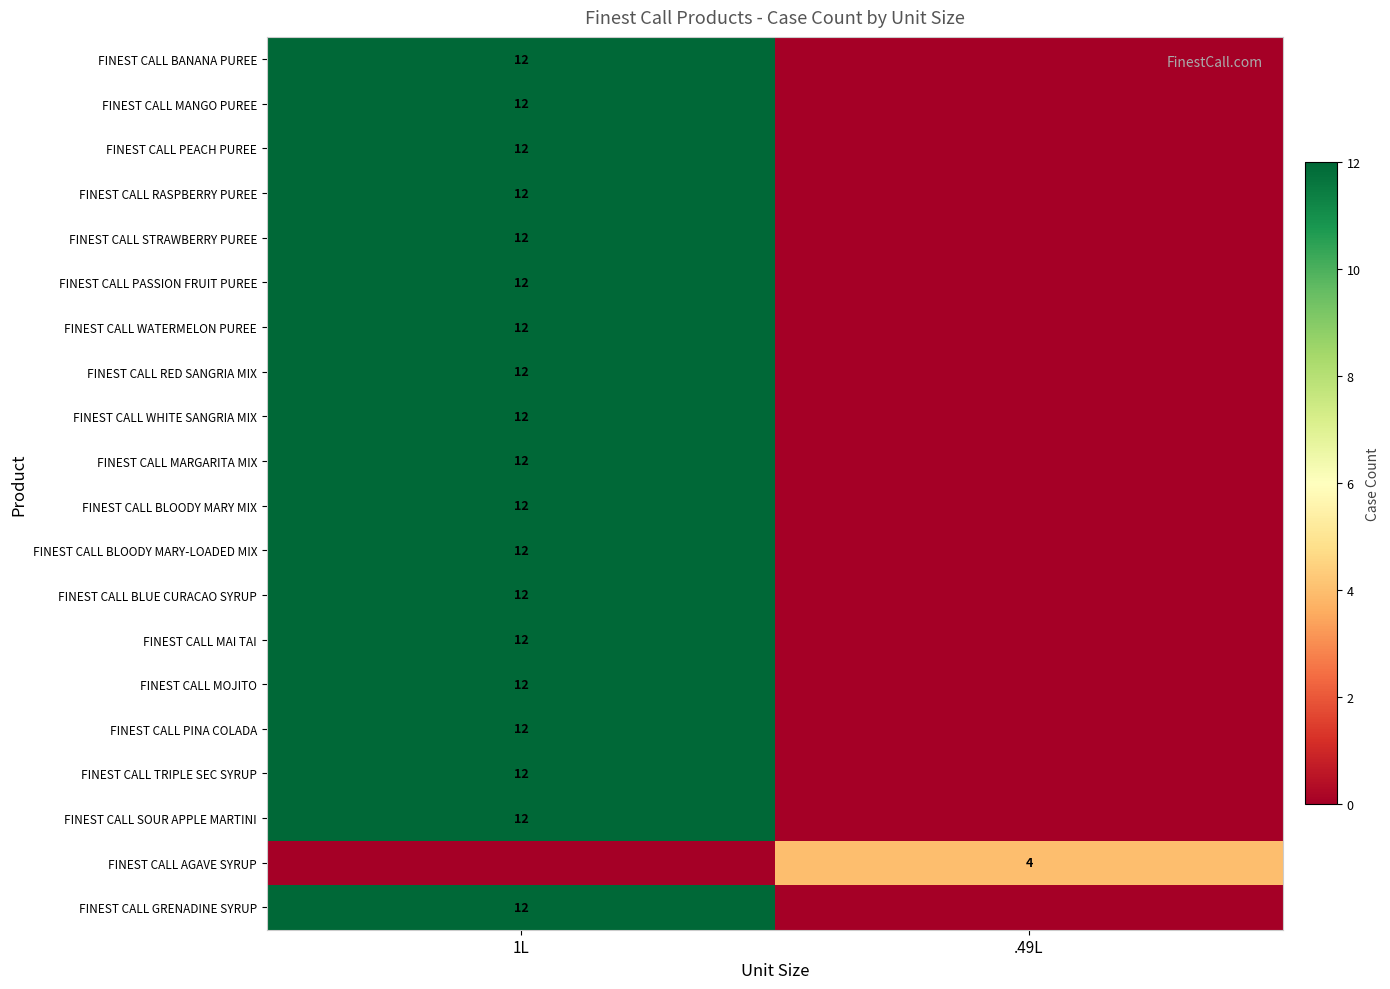

At how many categories does at least one series exceed 5?

1